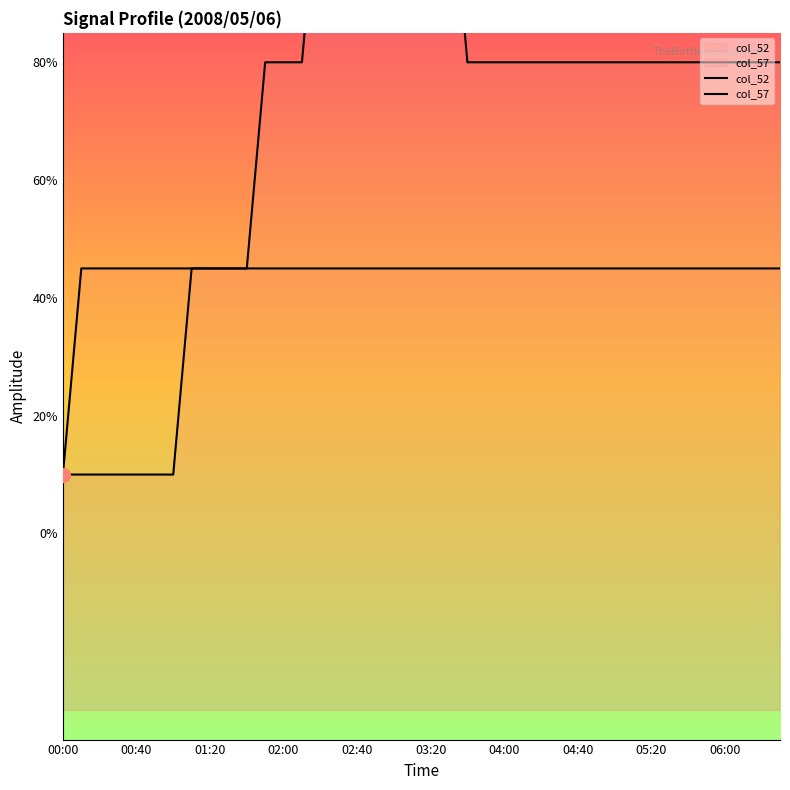

Does the chart display data point markers on the line(s)?

No